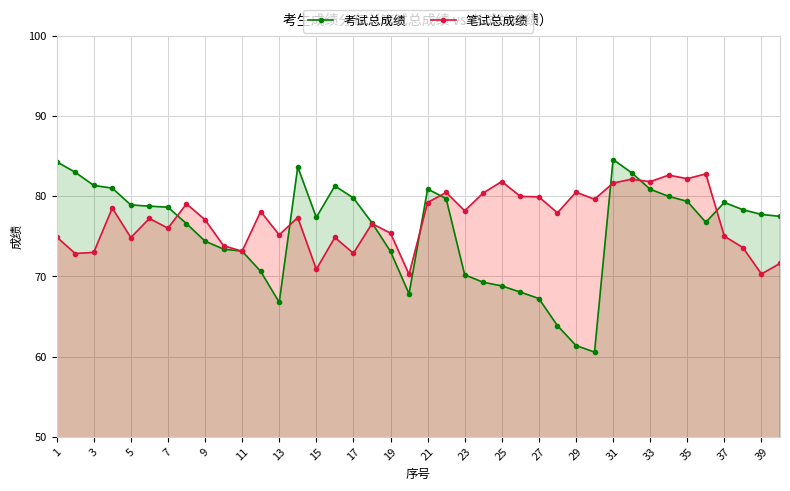

True or false: 考试总成绩 has a value of 68.8 at 25.

True